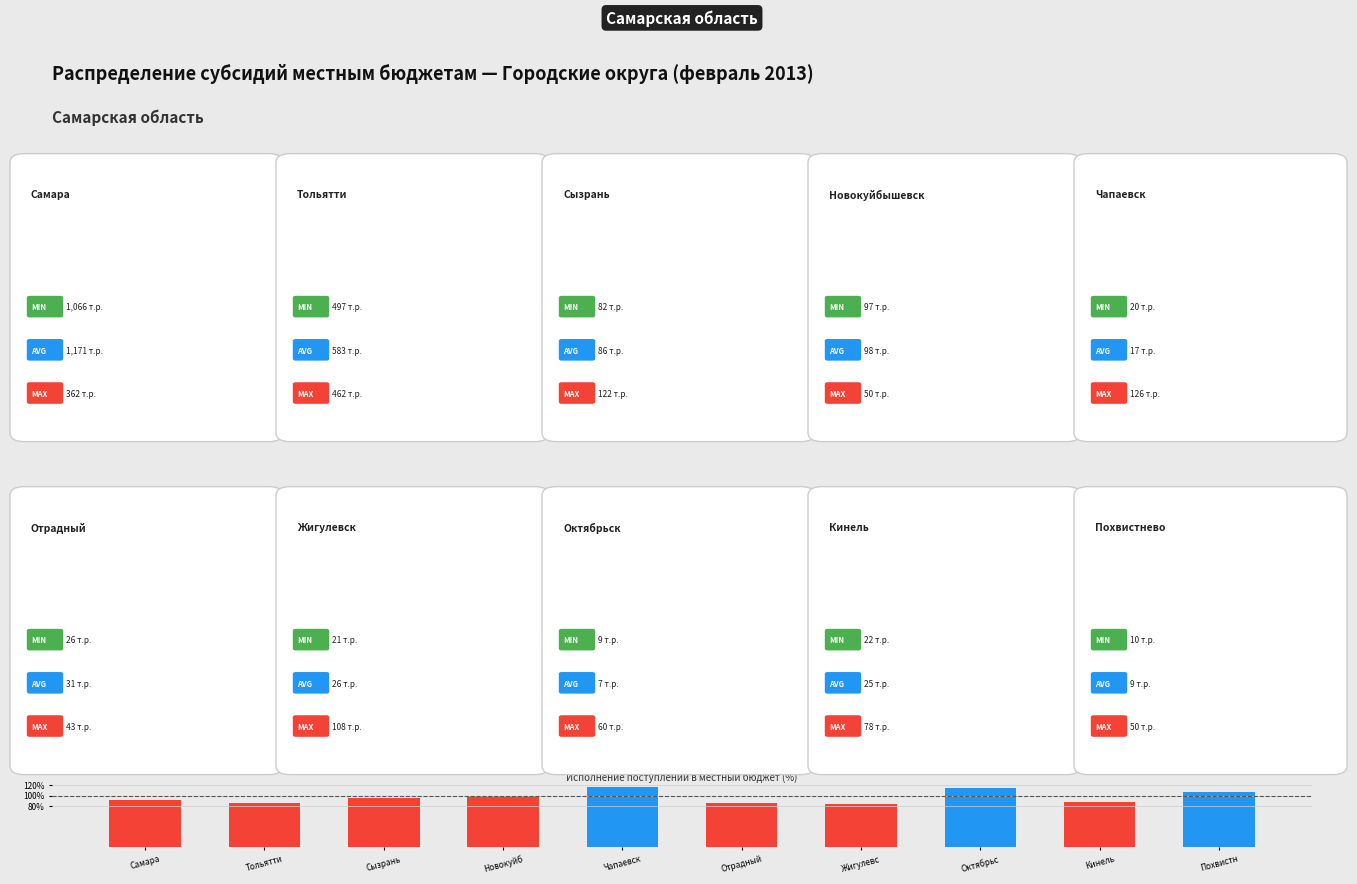

The value at Октябрьс is 50.7. True or false?

False